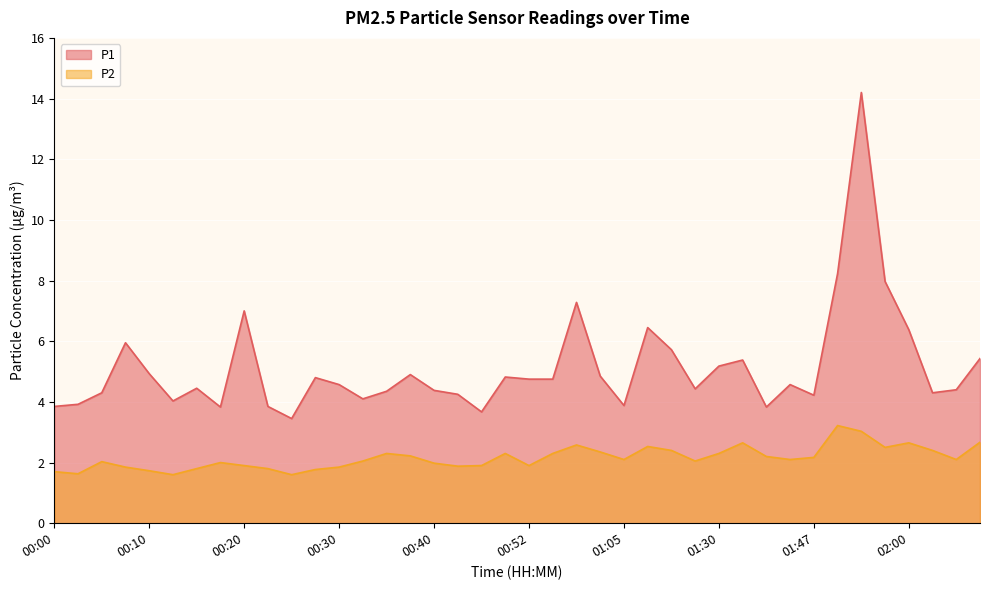

What is the difference between the highest and lowest values at 01:05?

1.8